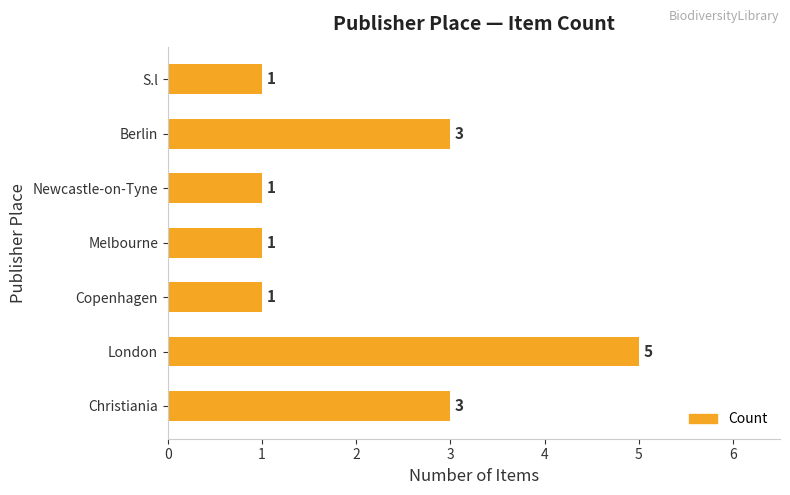

What is the sum of the values at Newcastle-on-Tyne and London?

6